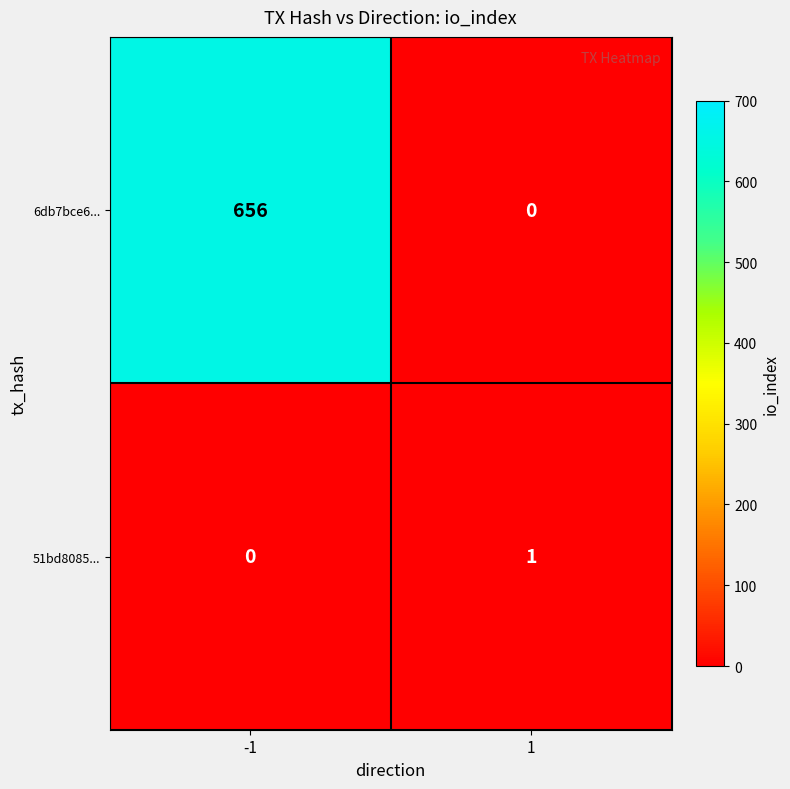

The 51bd8085... series shows 1 at -1. True or false?

False